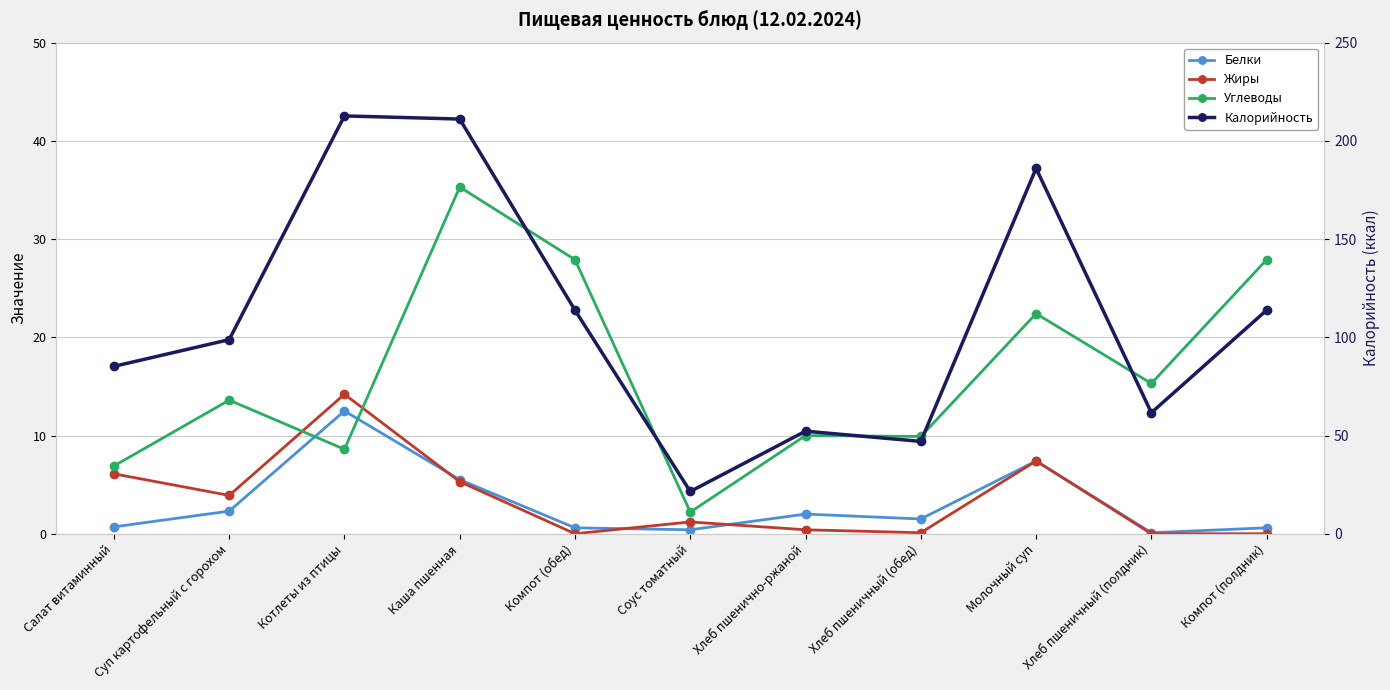

What is the sum of the Белки values at Компот (полдник) and Хлеб пшеничный (полдник)?

0.7